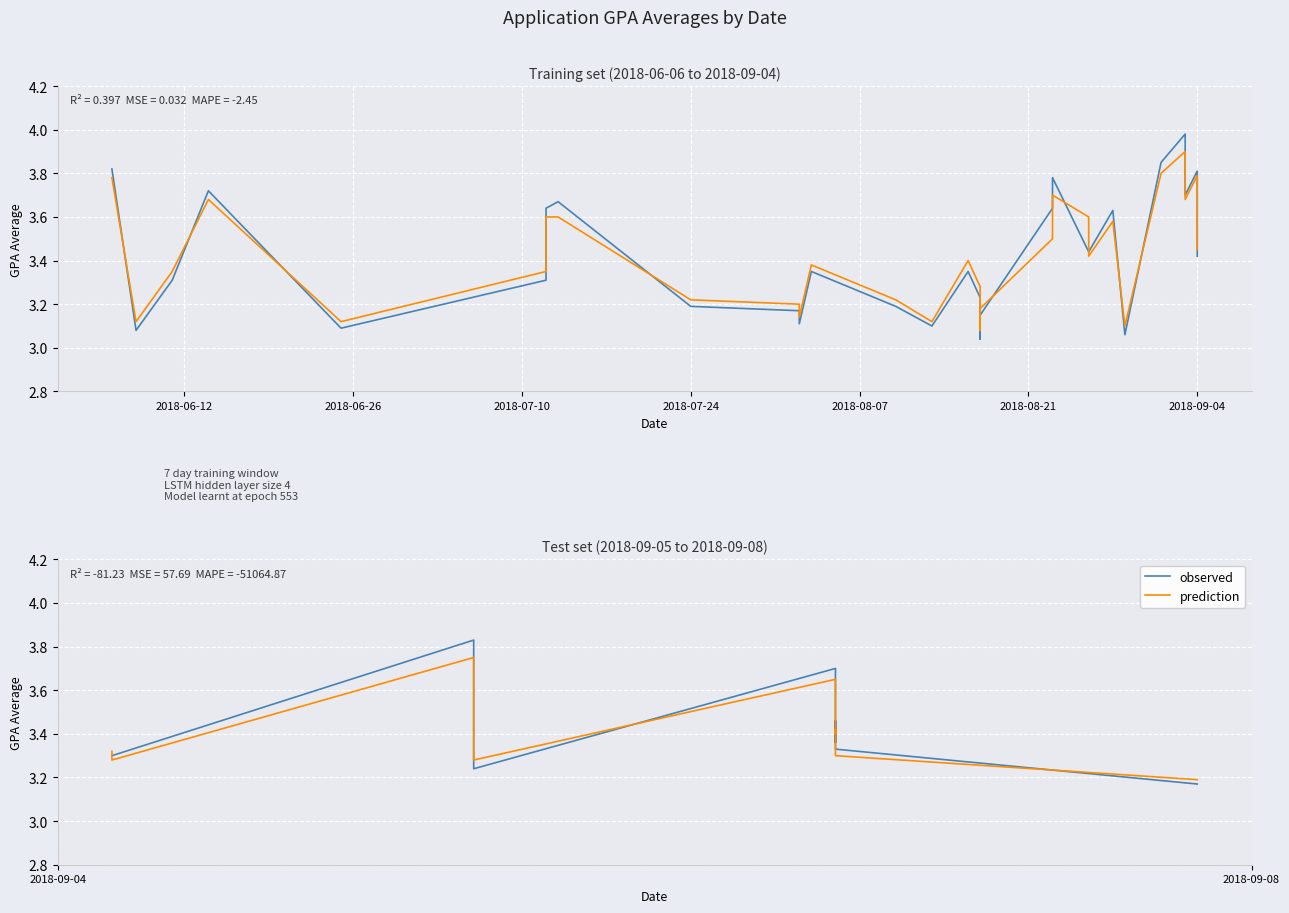

After their last crossing, which series has the higher values: observed or prediction?

prediction